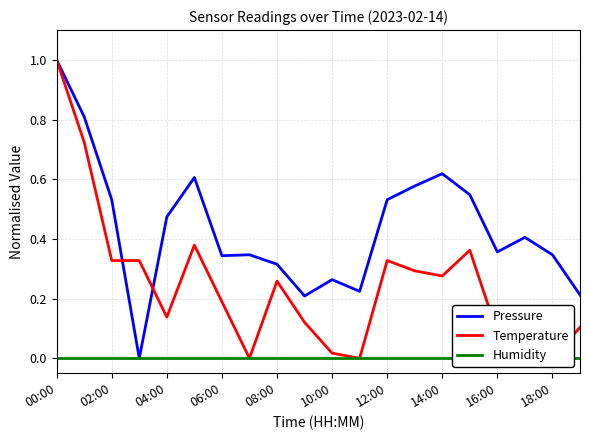

What is the difference between the second highest and second lowest values in the Pressure series?

0.6